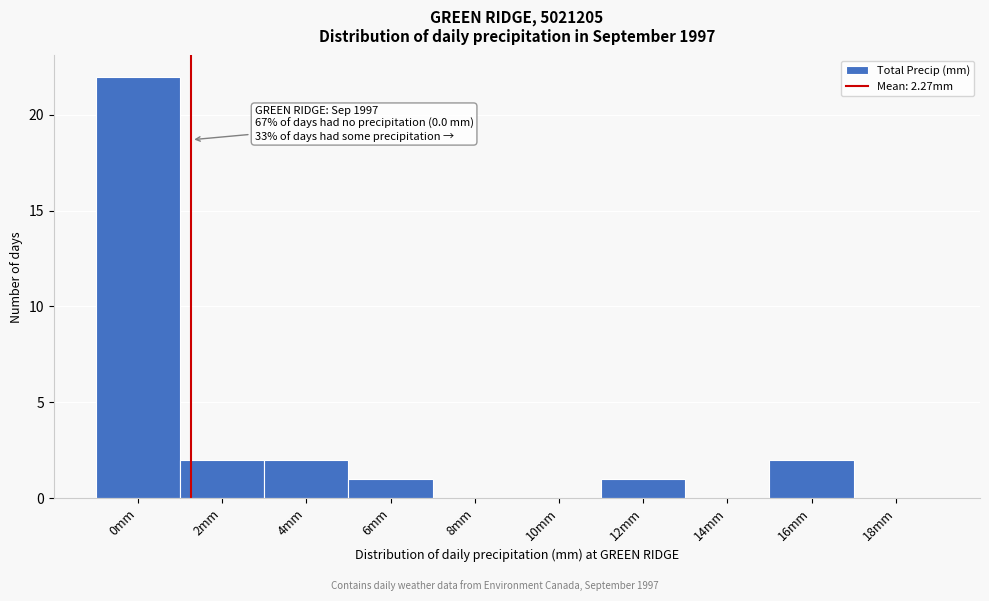

Reading left to right, transcribe all the data shown in this chart.

0mm=22	2mm=2	4mm=2	6mm=1	8mm=0	10mm=0	12mm=1	14mm=0	16mm=2	18mm=0